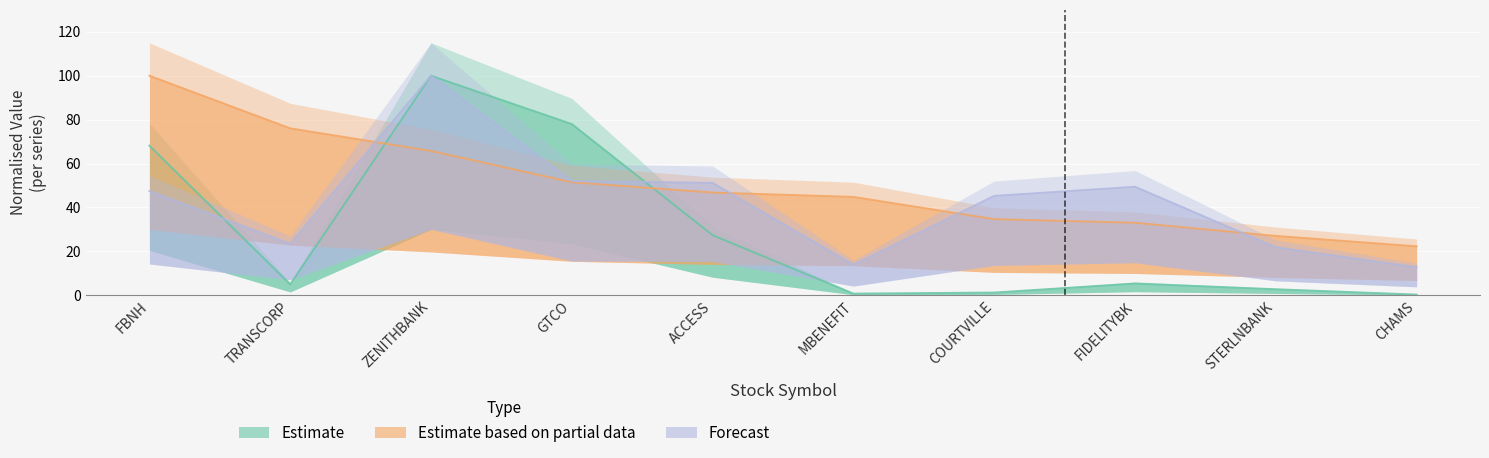

What are all the series names shown in the legend?

Estimate, Estimate based on partial data, Forecast